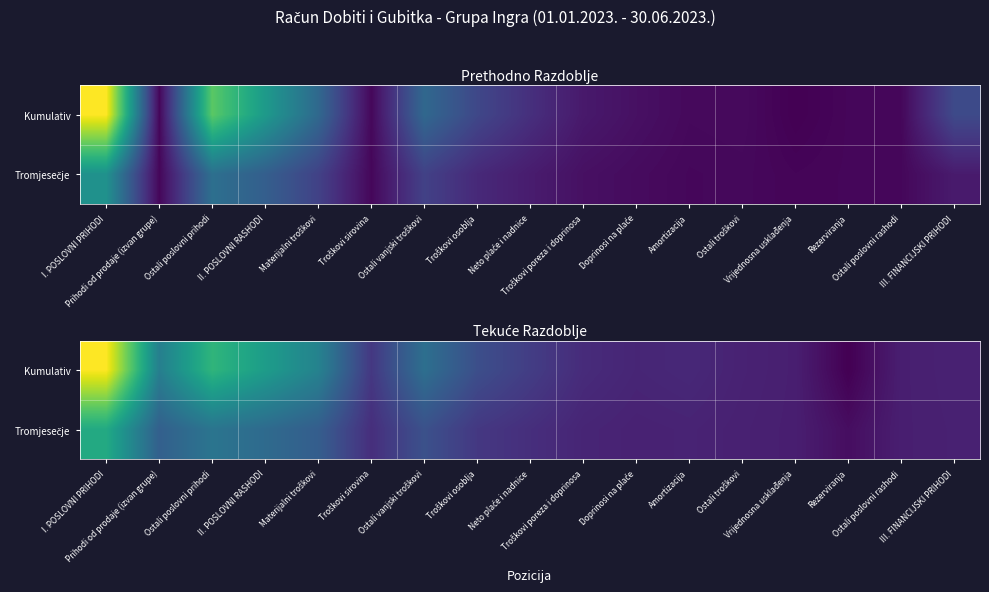

Where is Kumulativ nearest to the value 0?

Rezerviranja